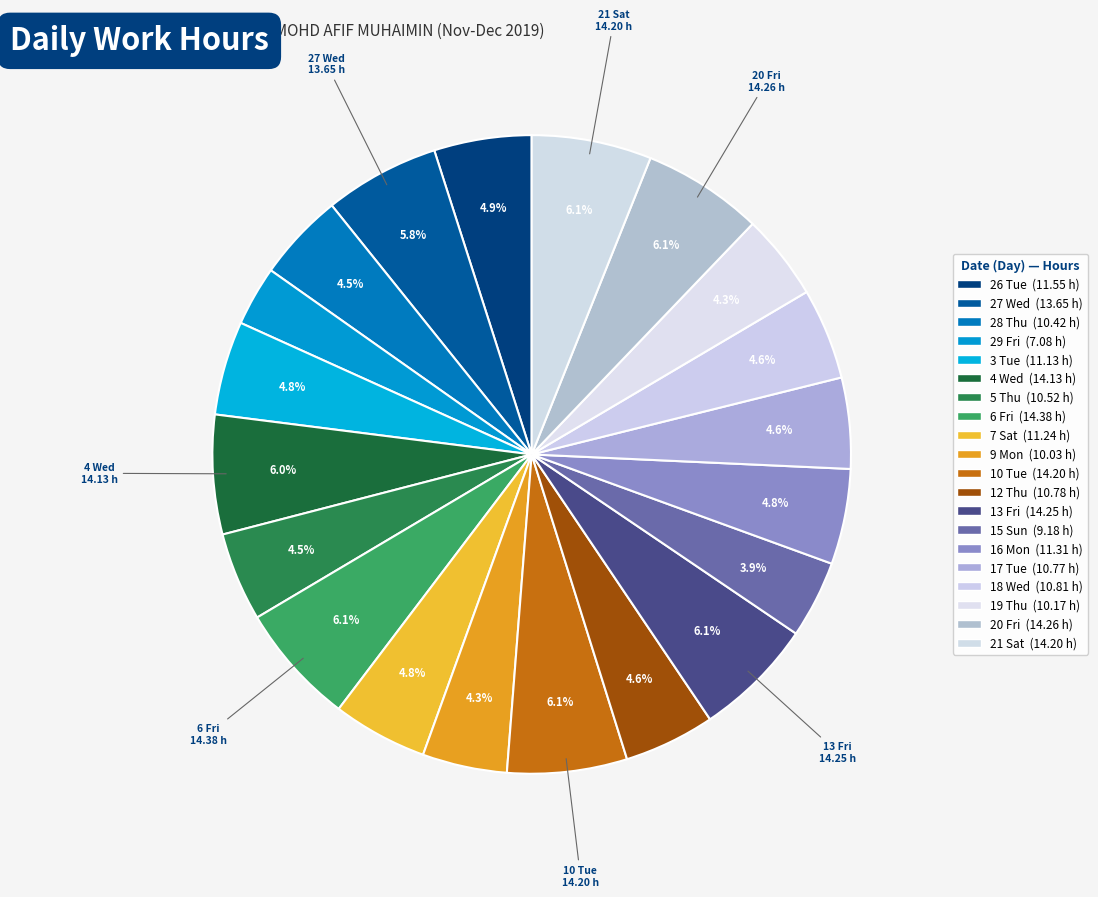

How many segments does this pie chart have?

20